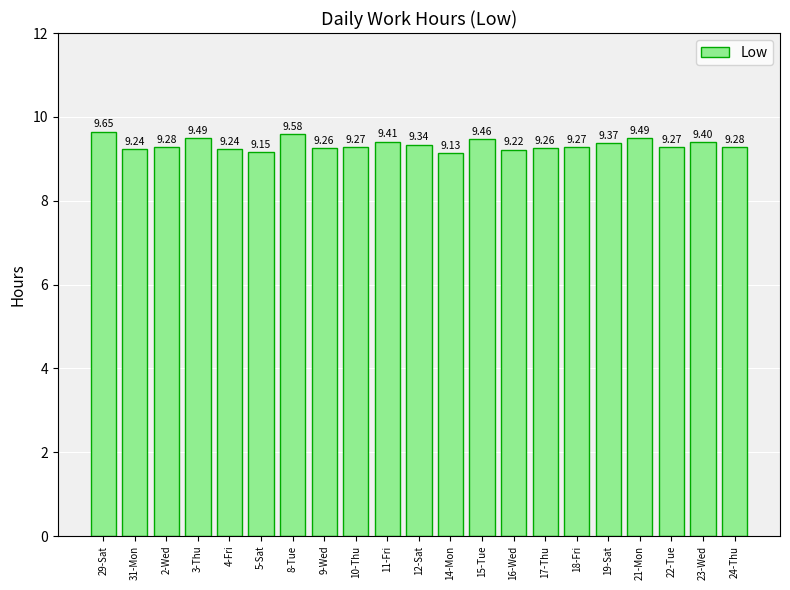

What is the minimum value shown in the chart?

9.1